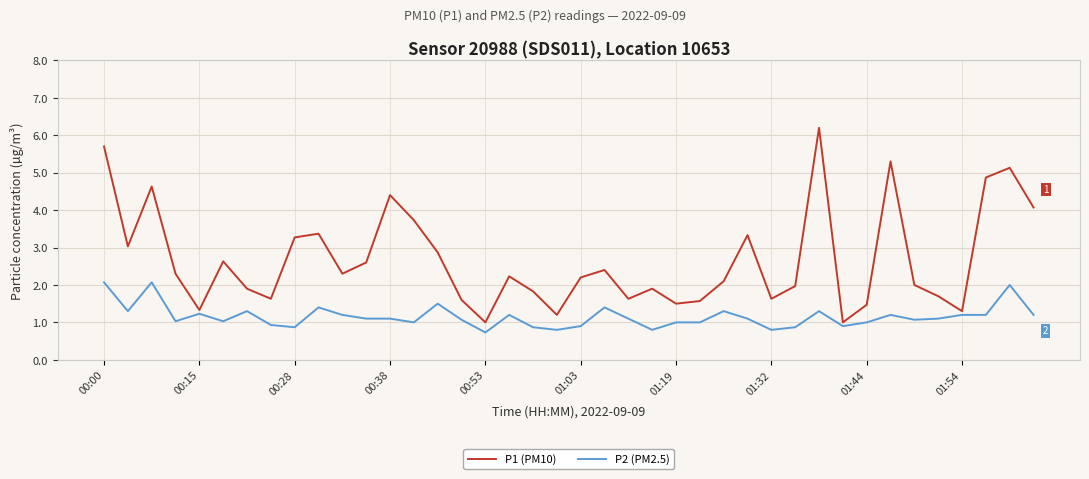

What is the sum of all P1 (PM10) values?

106.8